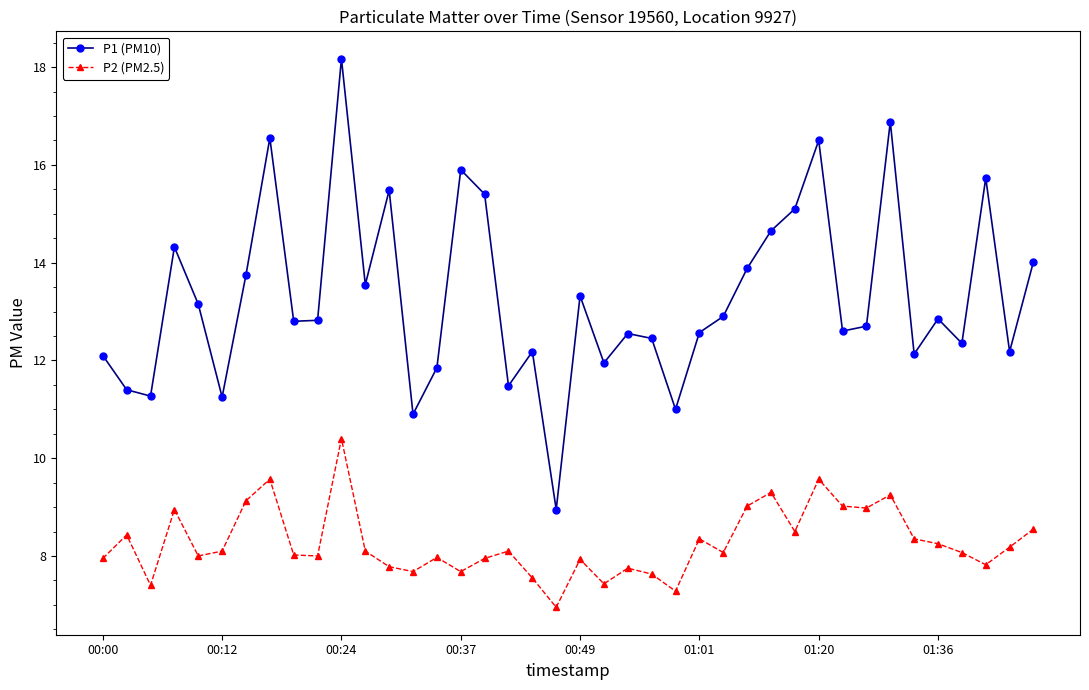

What is the value of the P2 (PM2.5) point at the 13th from the left?

7.8